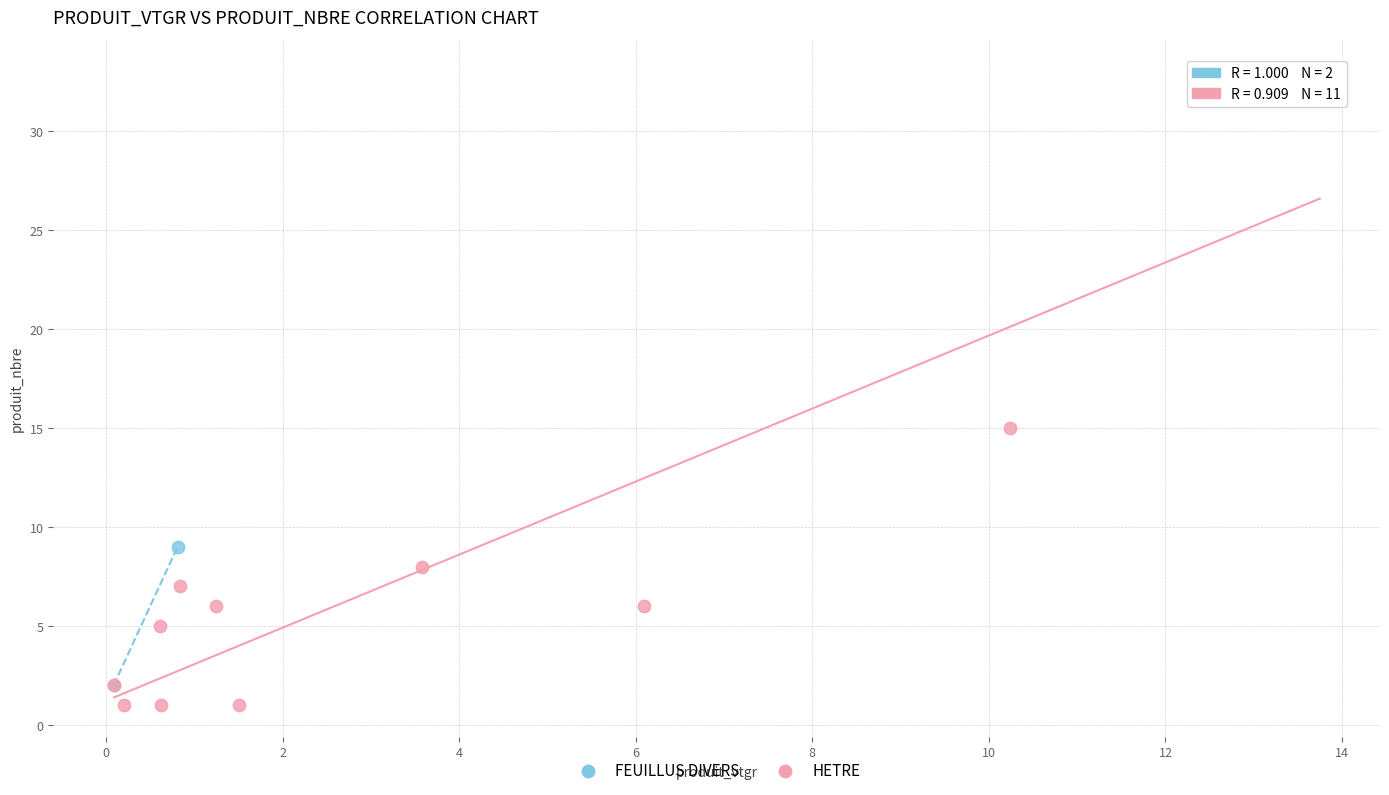

What are all the series names shown in the legend?

FEUILLUS DIVERS, HETRE